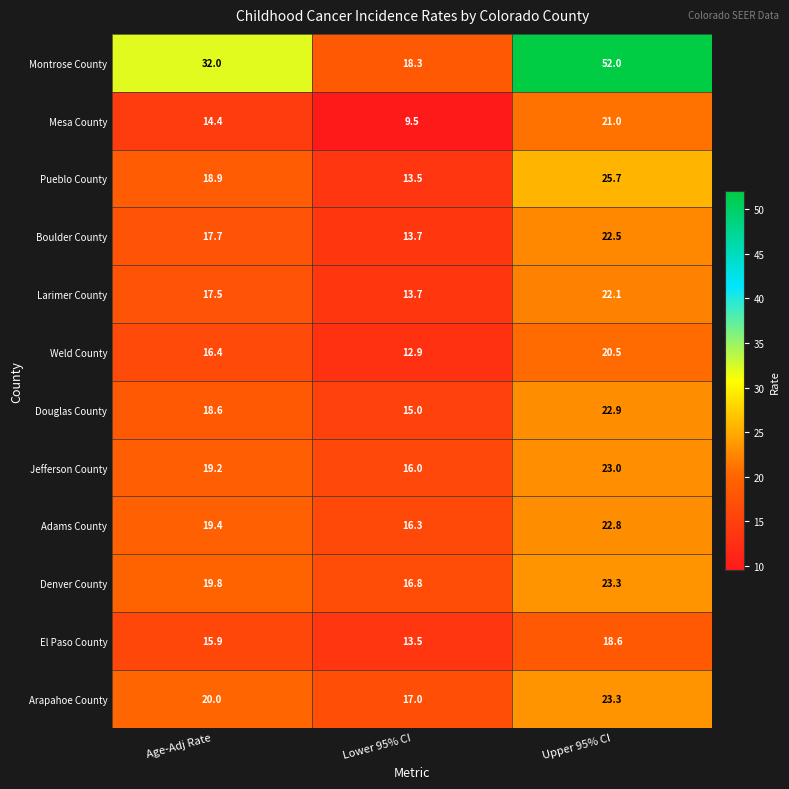

List the labels in order of Adams County value, largest first.

Upper 95% CI, Age-Adj Rate, Lower 95% CI